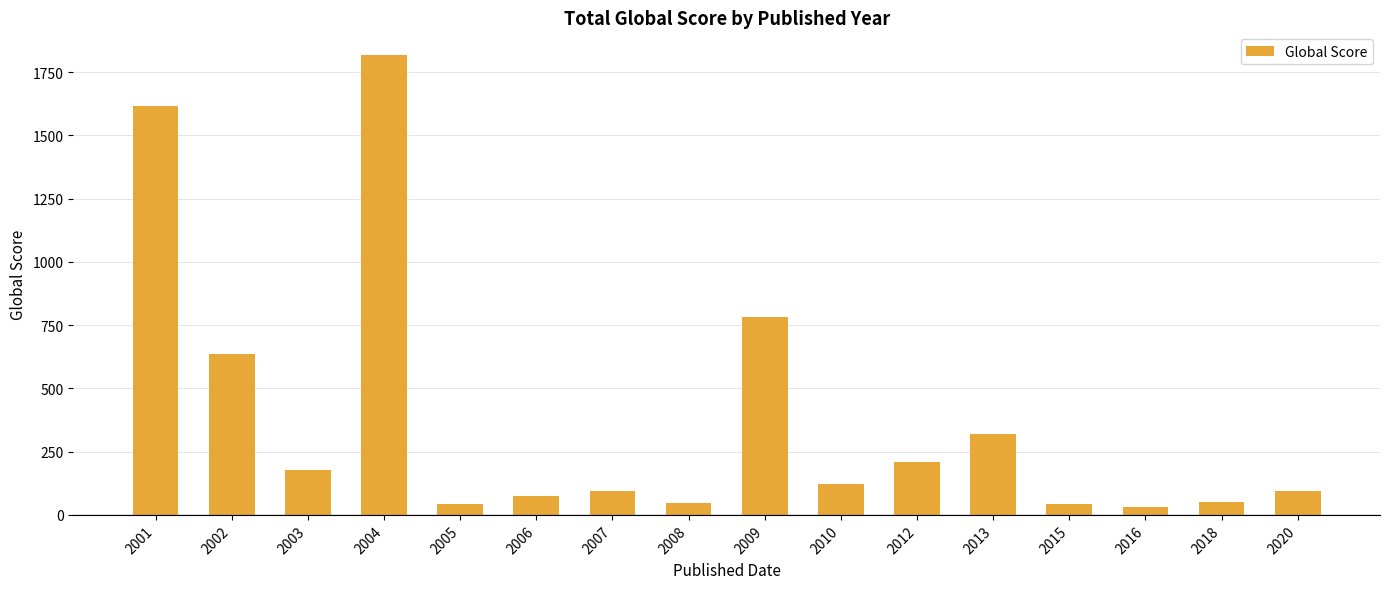

What is the approximate value at 2018?

52